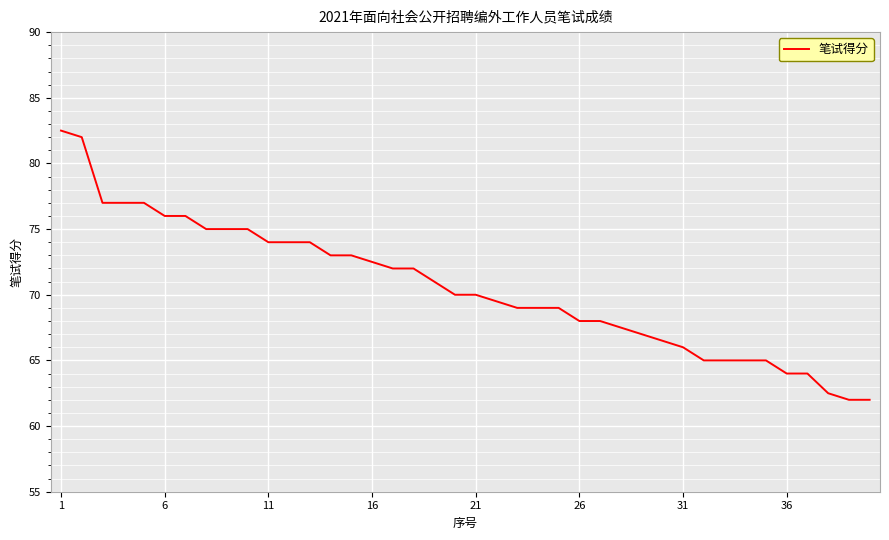

What is the difference between the maximum and minimum values?

20.5